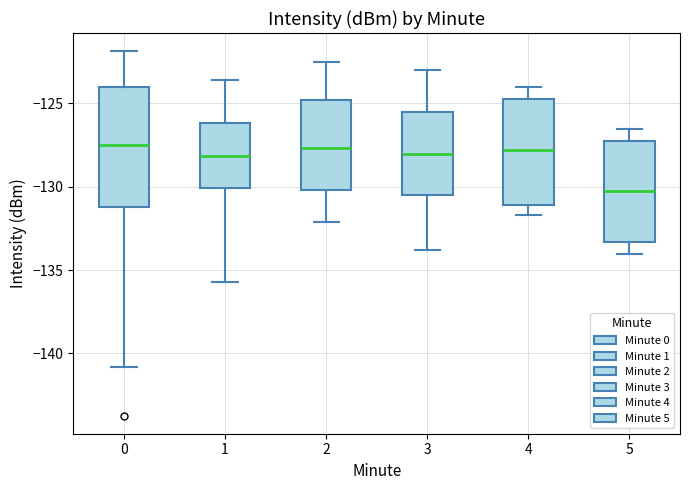

Reading left to right, read every box against the y-axis: the position of its median line, the range the box covers, and the ends of its whiskers. The values are not printed on the chart, so give them approximately, as read against the axis.

0: median -127.5, box -131.0 to -124.0, whiskers -141.0 to -122.0
1: median -128.0, box -130.0 to -126.0, whiskers -135.5 to -123.5
2: median -127.5, box -130.0 to -125.0, whiskers -132.0 to -122.5
3: median -128.0, box -130.5 to -125.5, whiskers -134.0 to -123.0
4: median -128.0, box -131.0 to -125.0, whiskers -131.5 to -124.0
5: median -130.0, box -133.5 to -127.5, whiskers -134.0 to -126.5